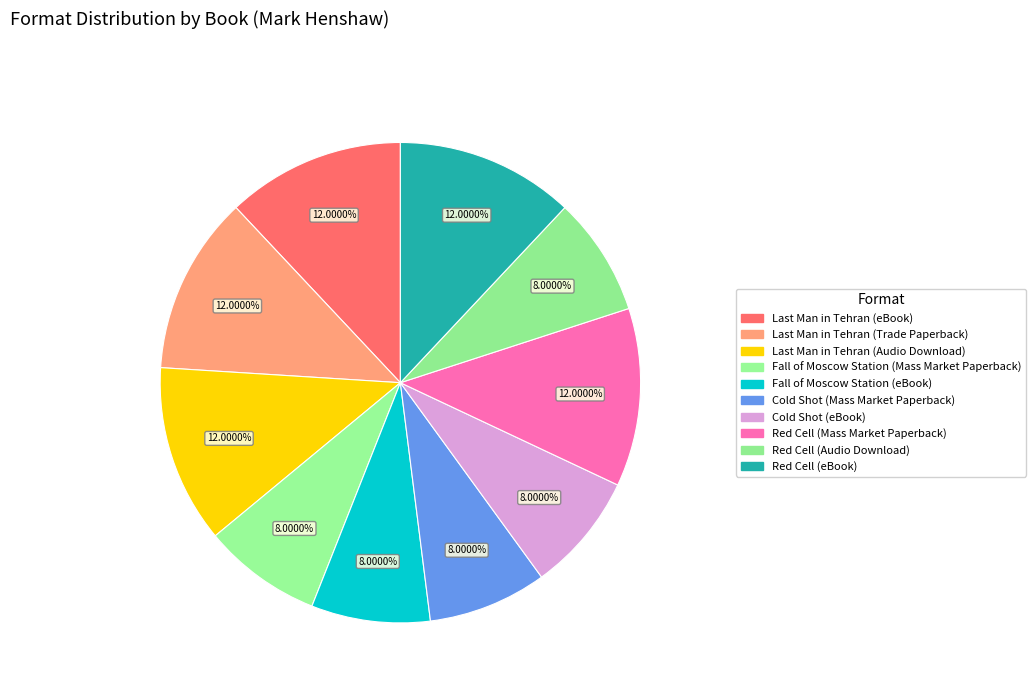

Count the number of slices in the pie.

10